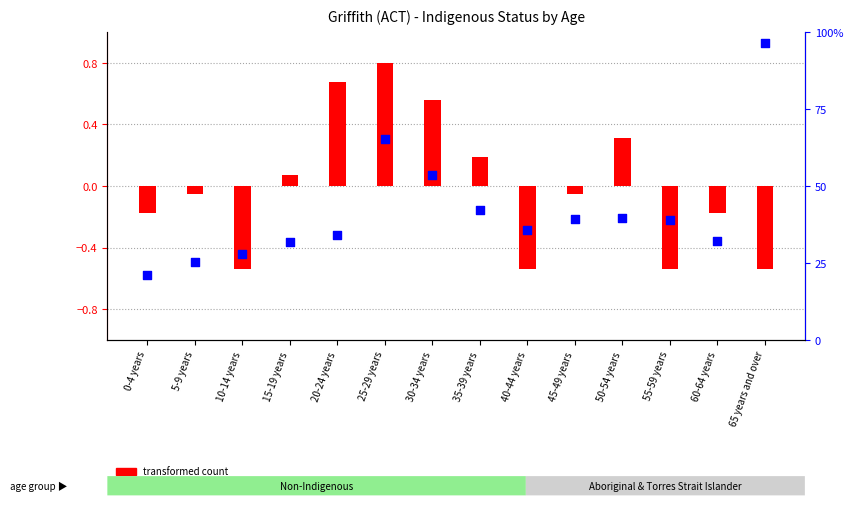

Which series contains the lowest Y value?

transformed count